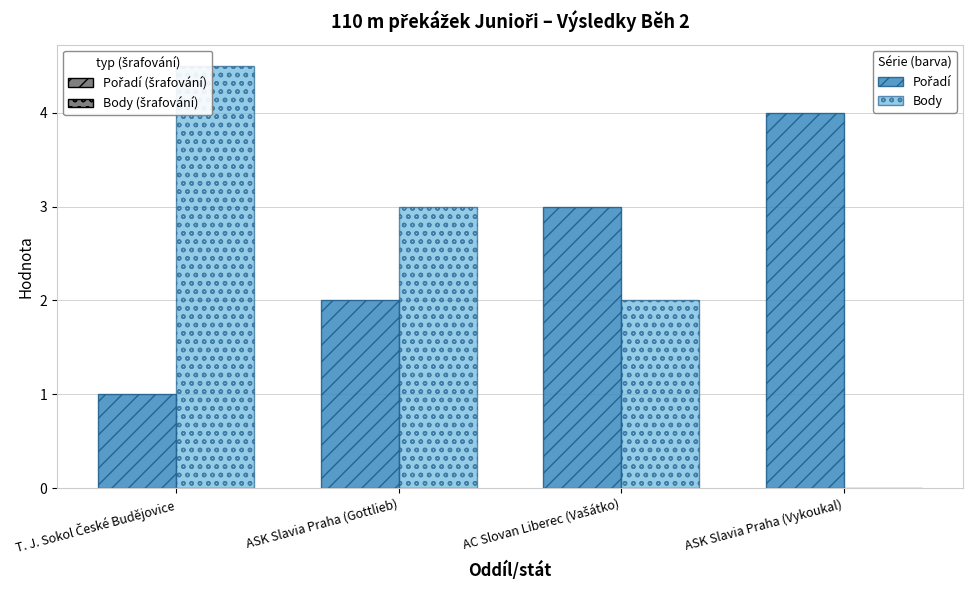

At which label is Body closest to 2?

AC Slovan Liberec (Vašátko)